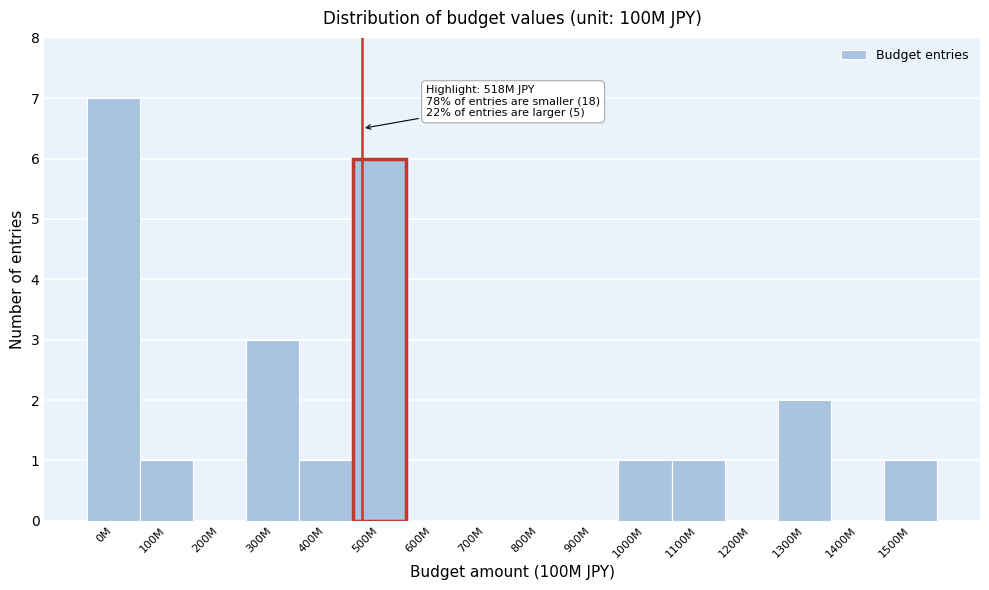

Reading left to right, transcribe all the data shown in this chart.

0M=7	100M=1	200M=0	300M=3	400M=1	500M=6	600M=0	700M=0	800M=0	900M=0	1000M=1	1100M=1	1200M=0	1300M=2	1400M=0	1500M=1